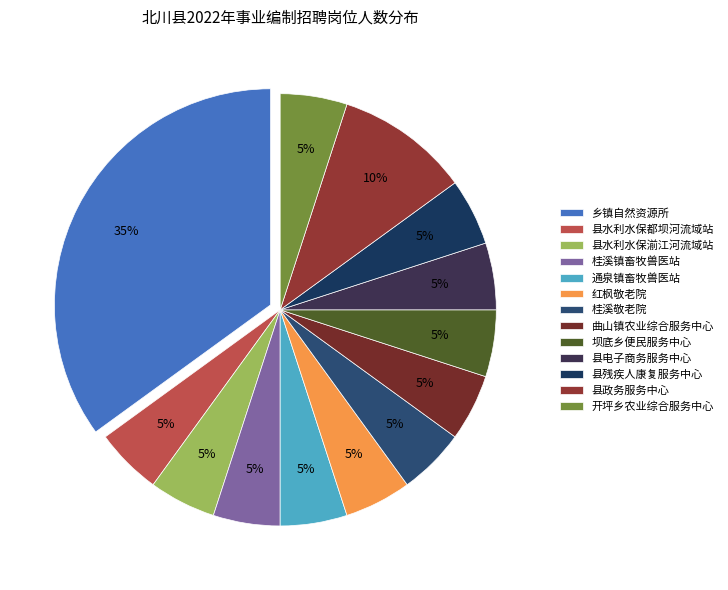

What is the largest slice in the pie chart?

乡镇自然资源所